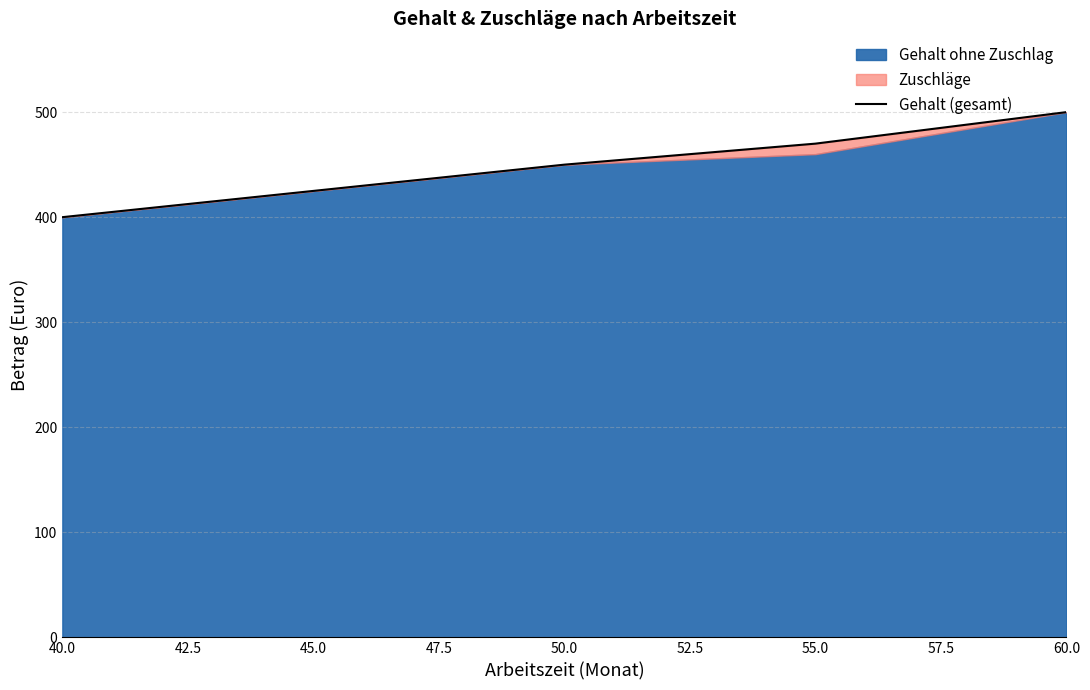

True or false: Gehalt (gesamt) has more than 1 interior local peaks.

False